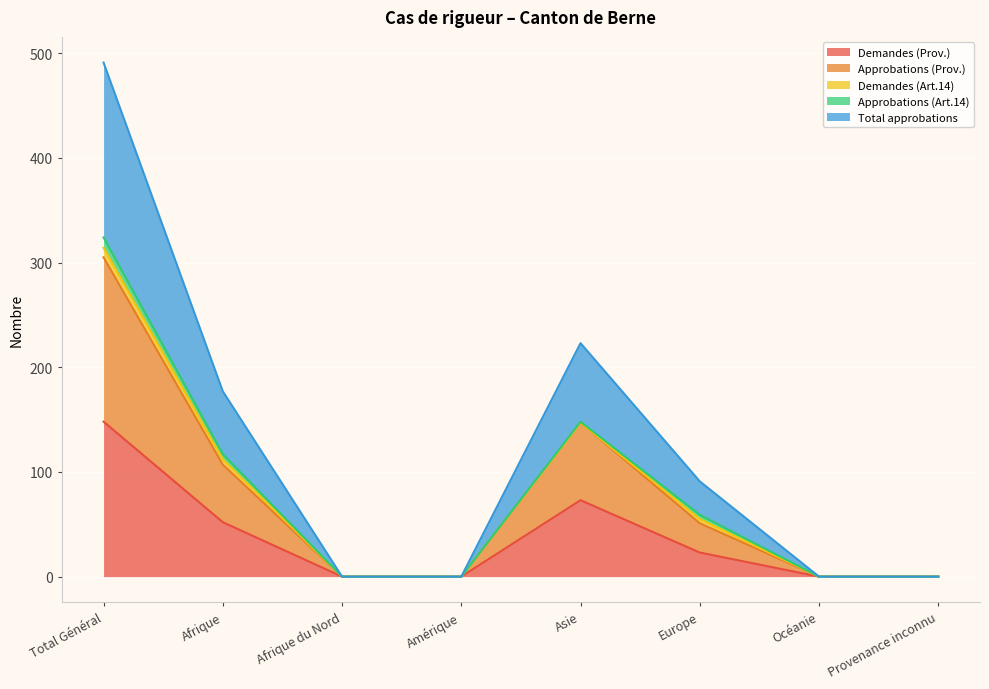

Is it true that Demandes (Prov.) equals -85 at Amérique?

False